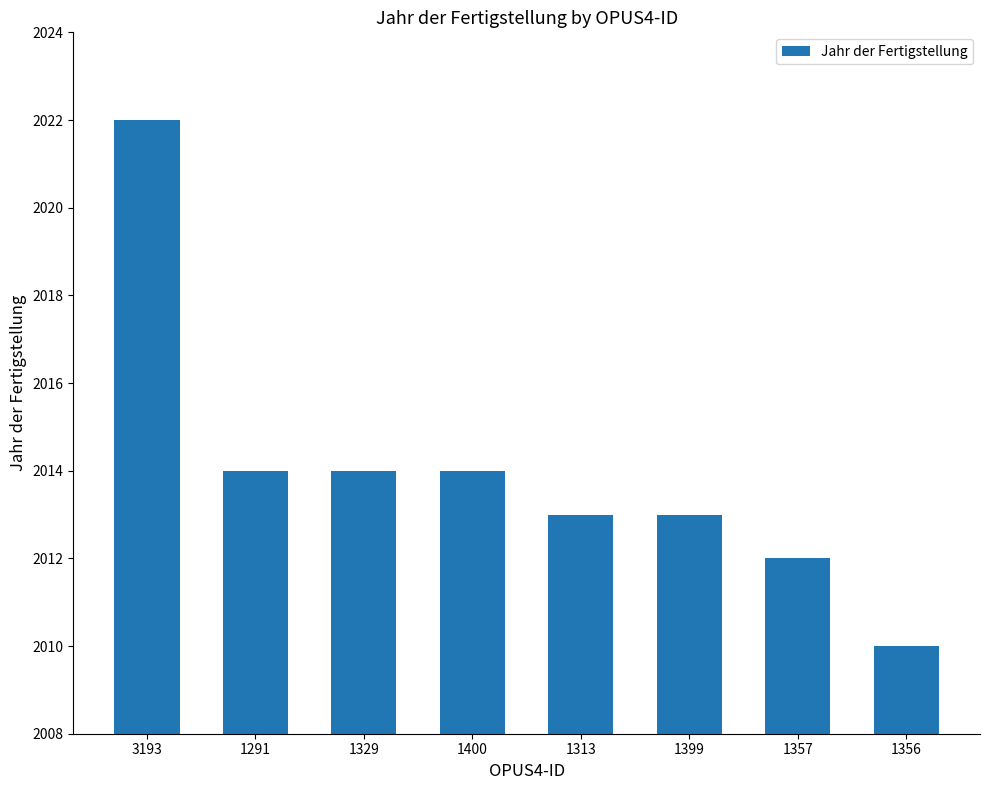

What is the difference between the values at 1356 and 1357?

2